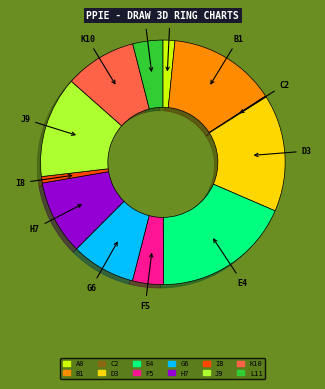

Is there any slice that represents more than half of the pie?

No